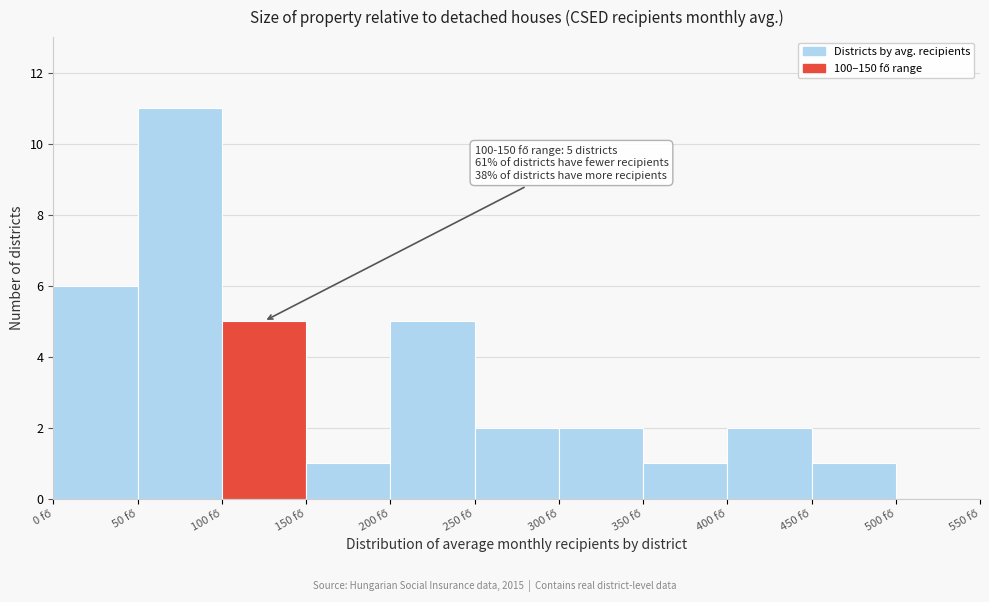

Over which range of the x-axis is the bar tallest?

50 to 100